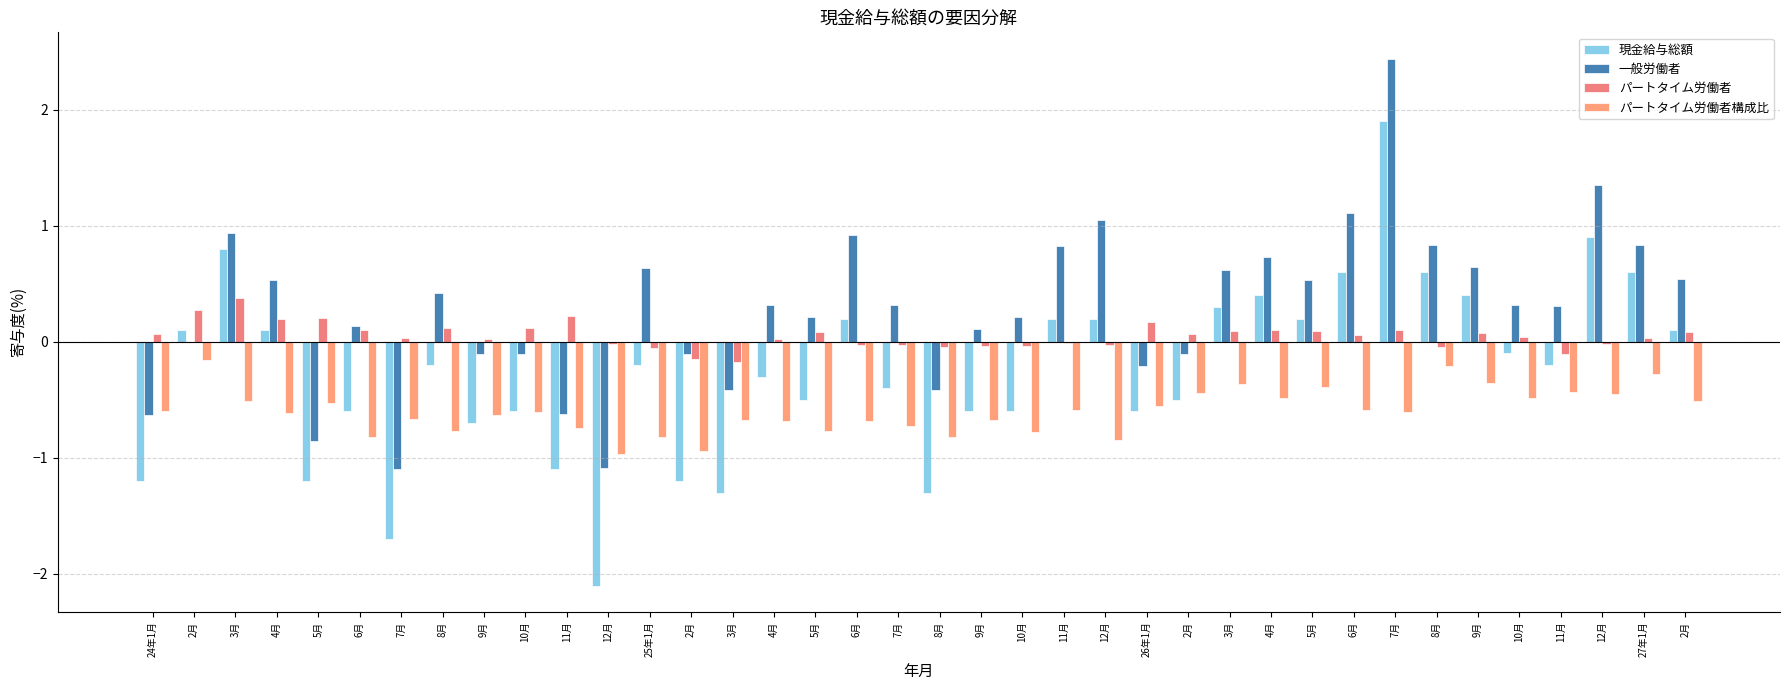

How many groups of bars are there?

38